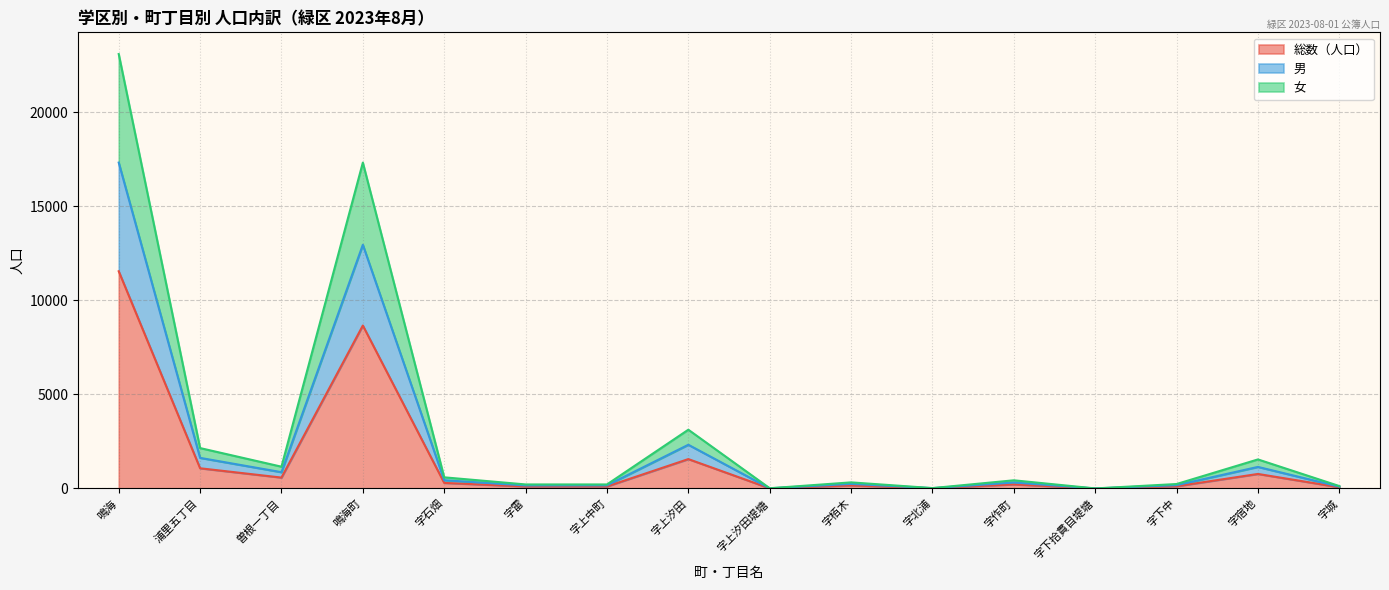

True or false: 総数（人口） and 男 cross at least once.

False